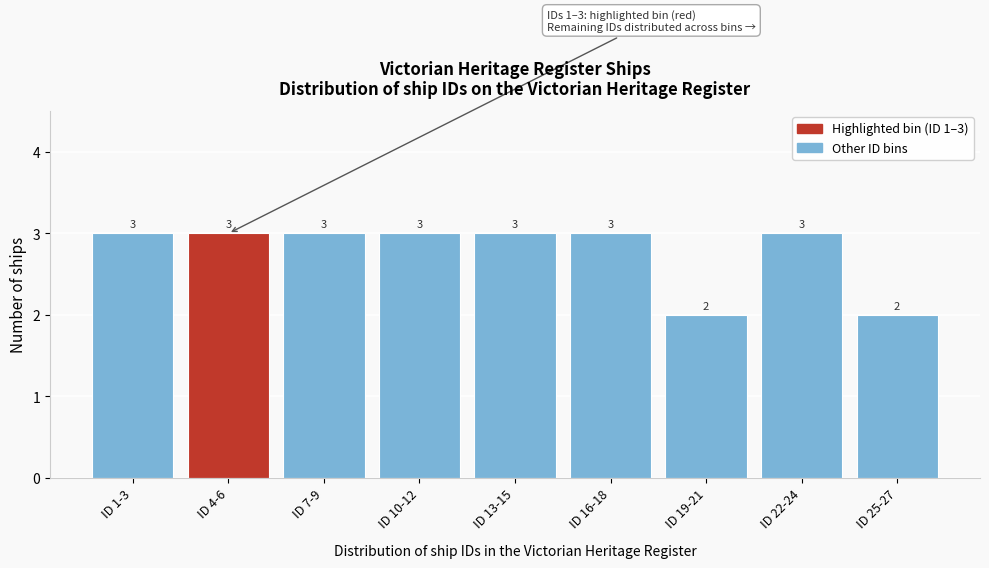

Reading left to right, extract all data points from this chart.

3	3	3	3	3	3	2	3	2